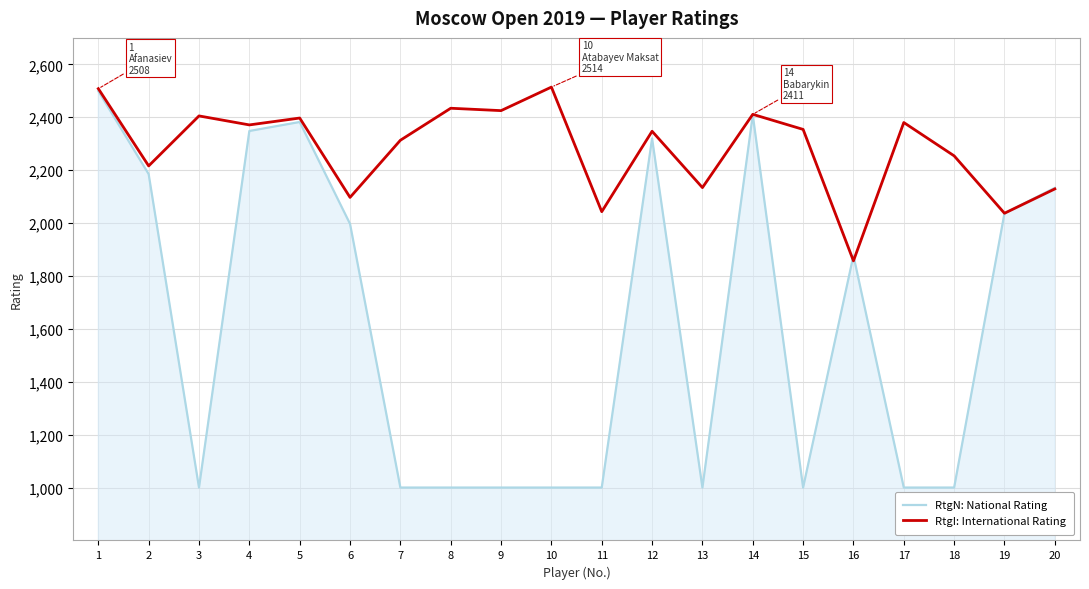

List the series in order of their overall mean, lowest first.

RtgN: National Rating, RtgI: International Rating